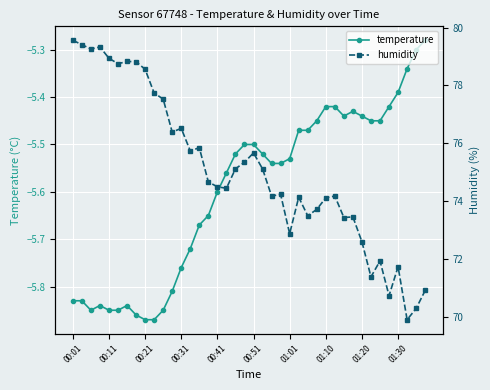

What is the maximum value for humidity?

79.6